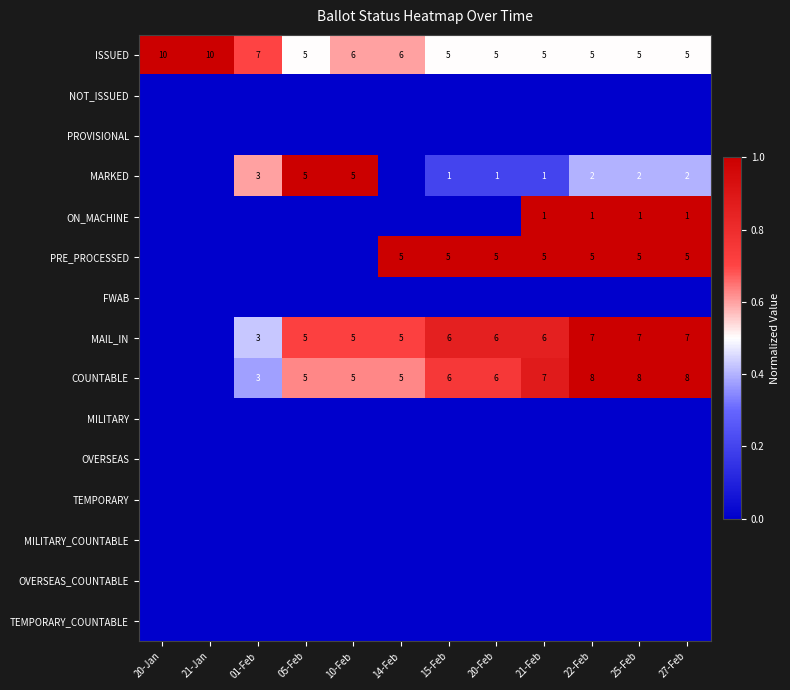

True or false: MARKED has a value of 1 at 01-Feb.

False